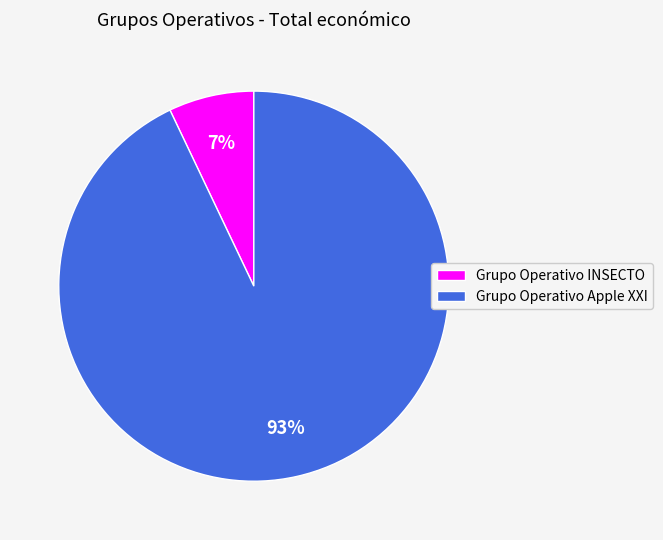

To the nearest percent, what is the average slice percentage?

50%